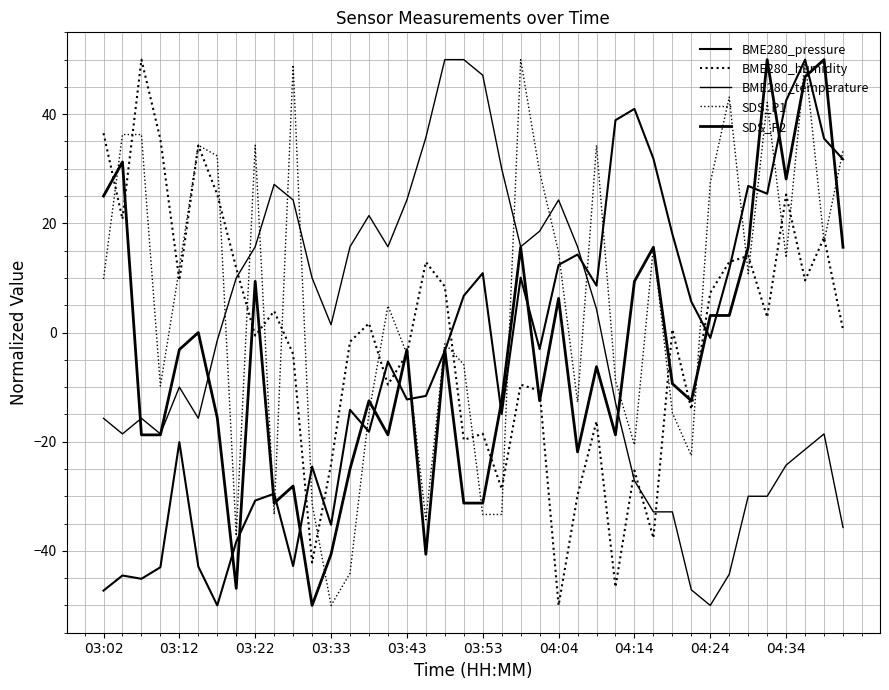

How many lines are shown in the chart?

5